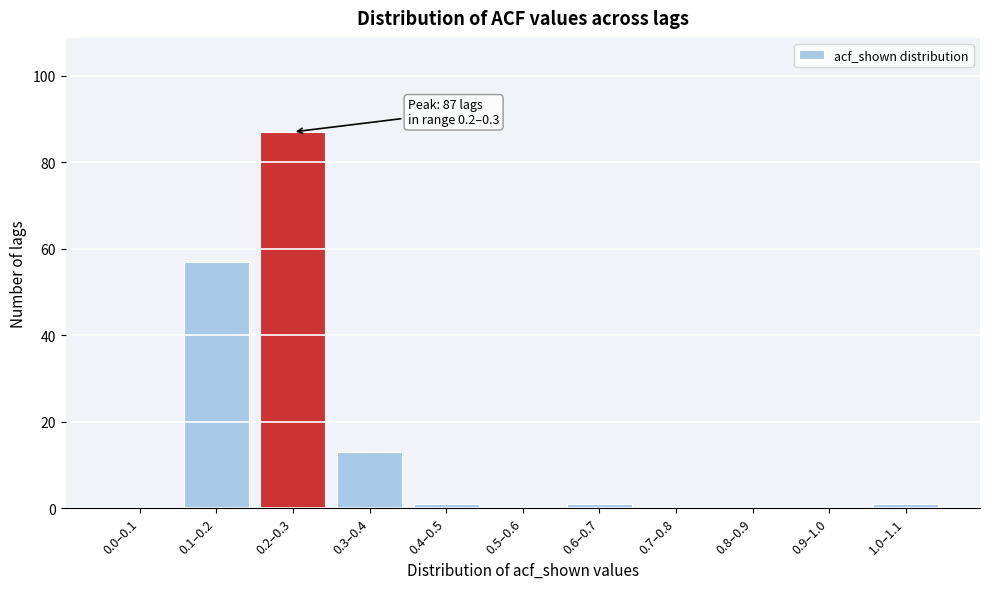

Reading left to right, what are all the values shown in this chart?

0.0–0.1=0	0.1–0.2=57	0.2–0.3=87	0.3–0.4=13	0.4–0.5=1	0.5–0.6=0	0.6–0.7=1	0.7–0.8=0	0.8–0.9=0	0.9–1.0=0	1.0–1.1=1